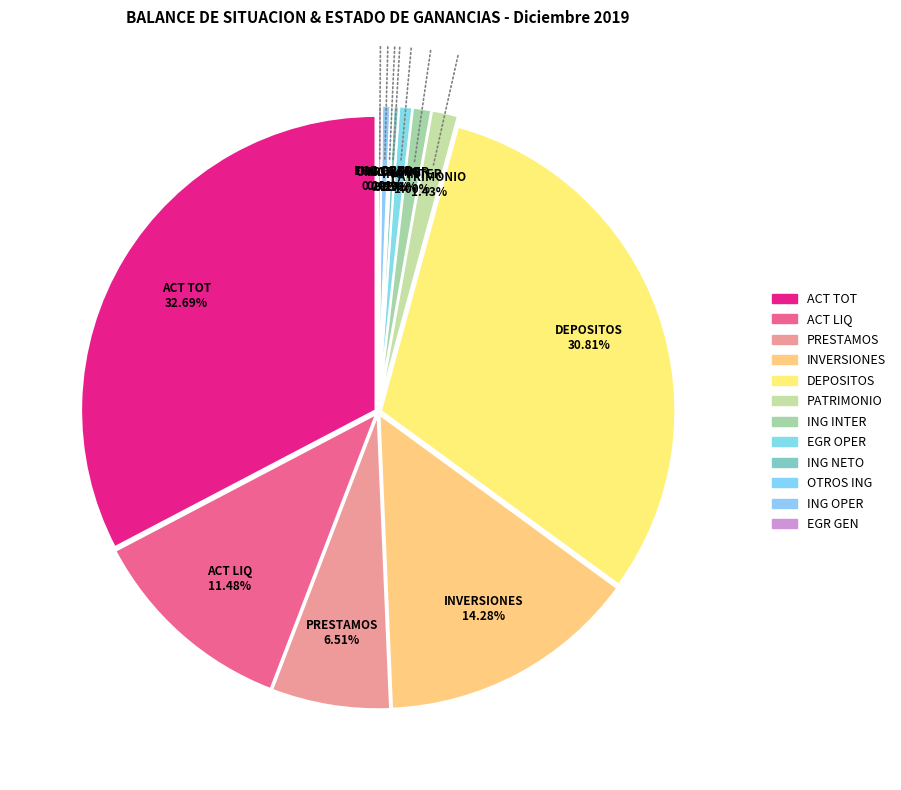

The EGRESOS GENERALES slice represents 0% of the pie. True or false?

True